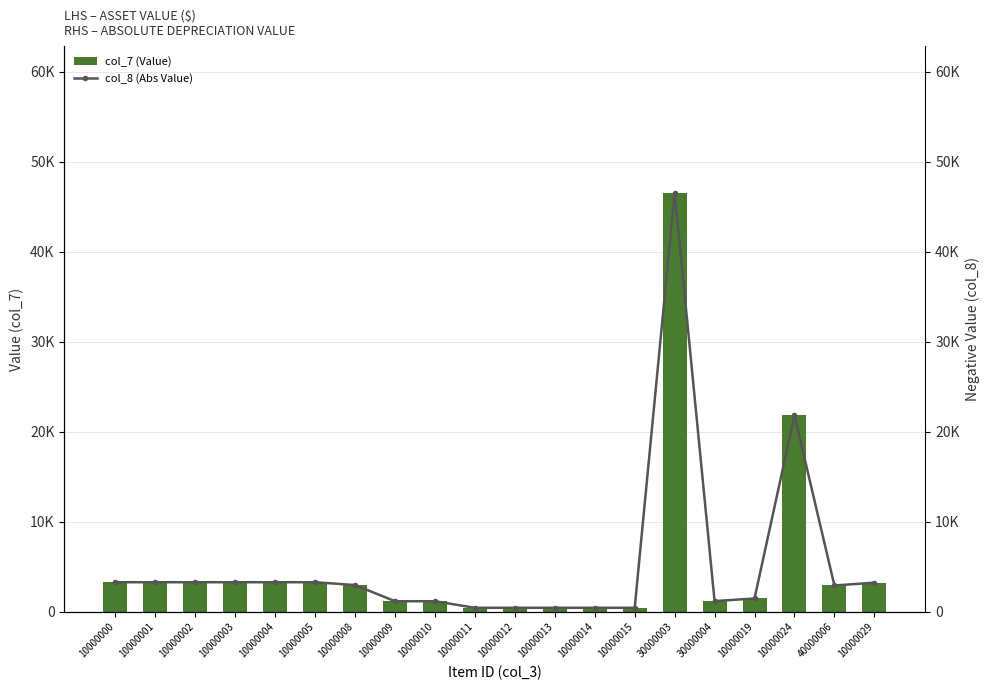

What is the label of the 19th bar from the left?

40000006